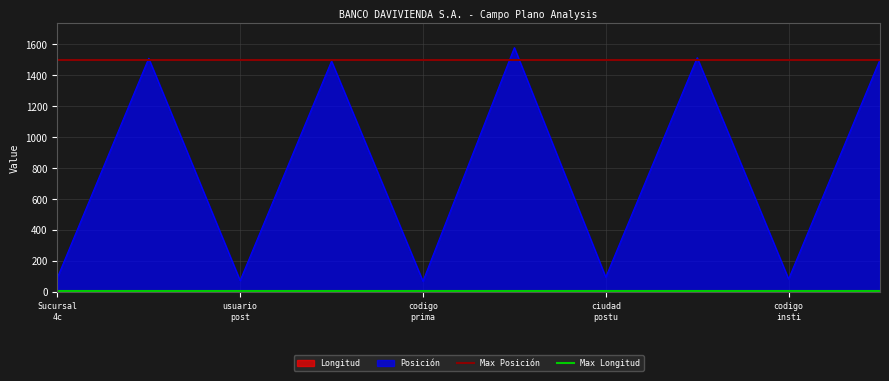

What is the highest value of the Posición series?

1579